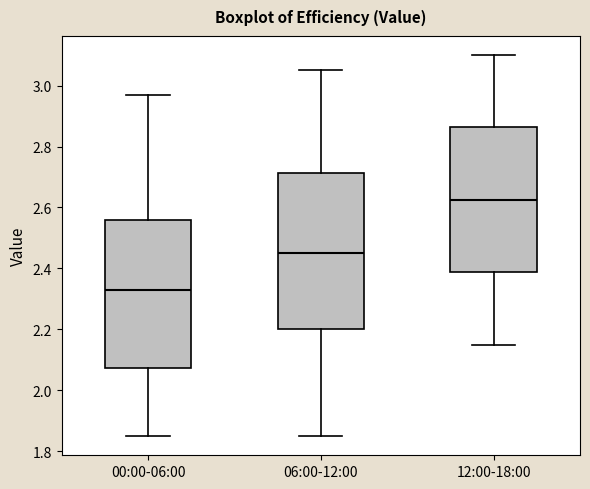

Which box is the tallest, from its lower edge to its upper edge?

06:00-12:00